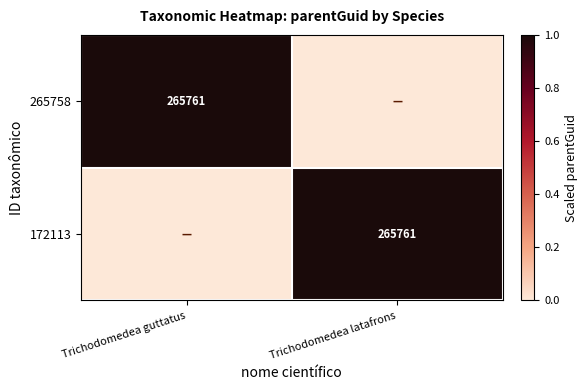

Is it true that 265758 equals 265761 at Trichodomedea guttatus?

True